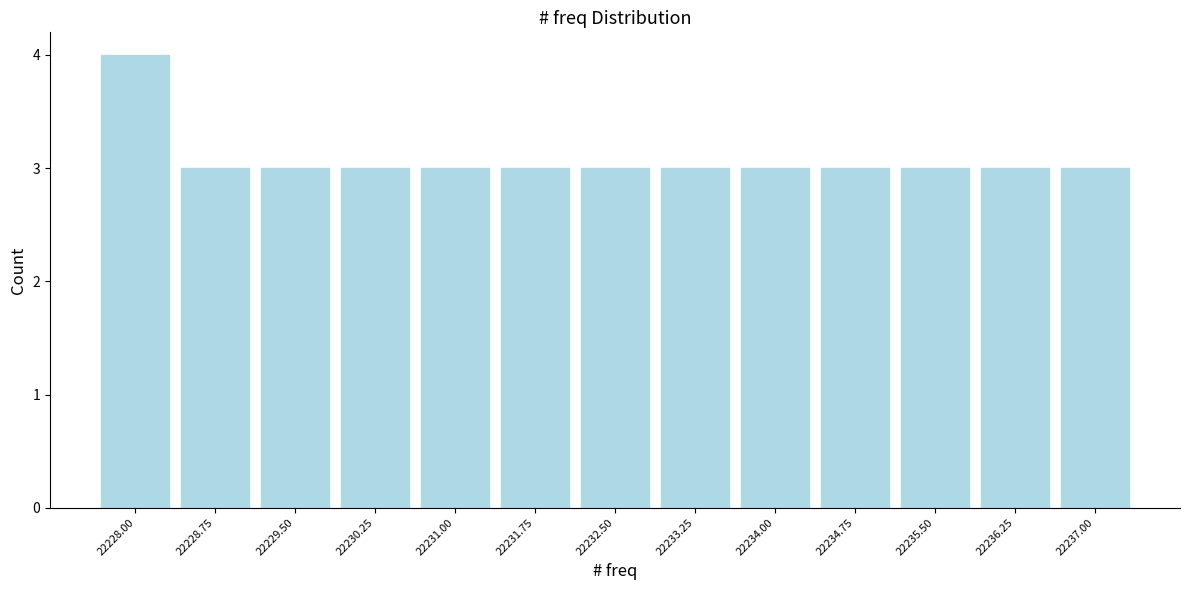

Reading left to right, what are all the values shown in this chart?

22228.00=4	22228.75=3	22229.50=3	22230.25=3	22231.00=3	22231.75=3	22232.50=3	22233.25=3	22234.00=3	22234.75=3	22235.50=3	22236.25=3	22237.00=3